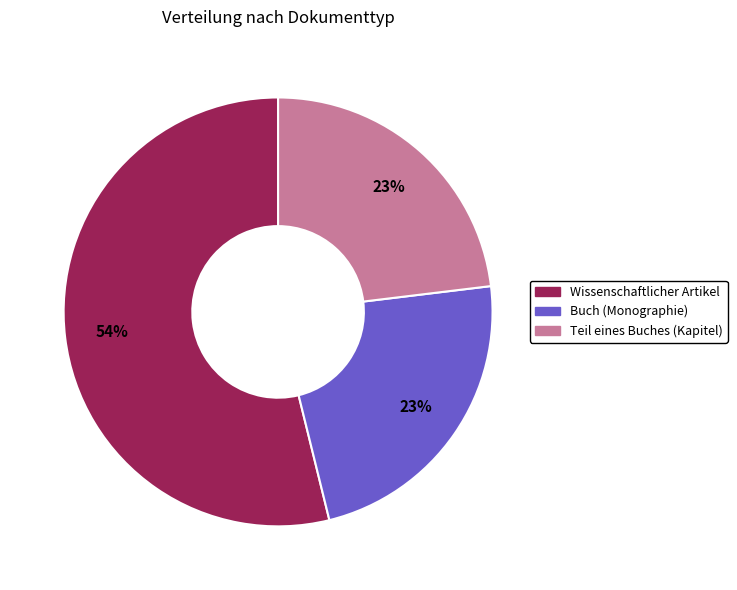

True or false: Teil eines Buches (Kapitel) accounts for 8% of the total.

False